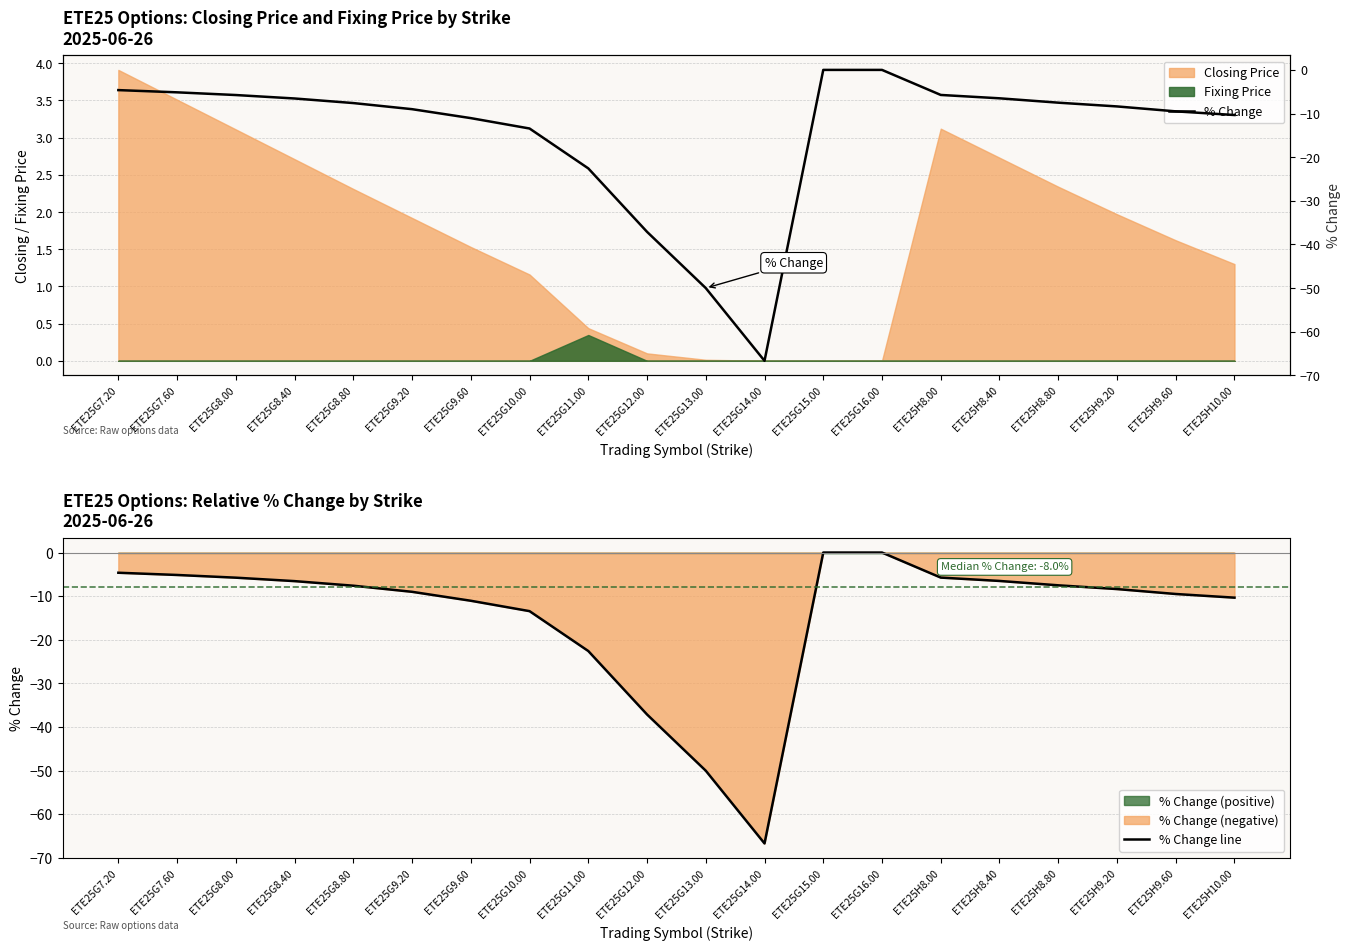

What is the label of the 6th point from the left?

ETE25G9.20